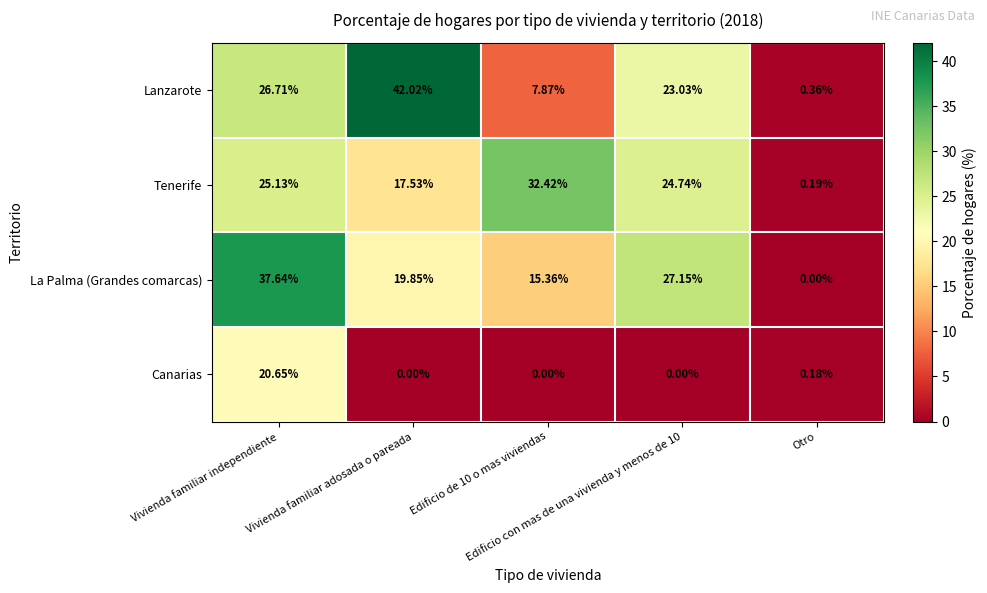

List the series in order of their peak value, highest first.

Lanzarote, La Palma (Grandes comarcas), Tenerife, Canarias